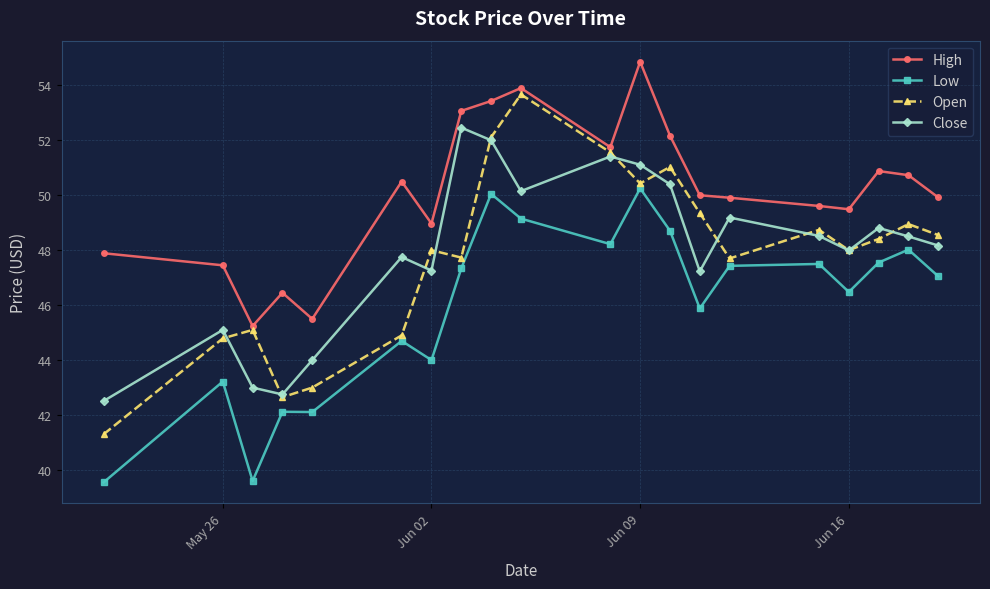

Rank the series by their maximum value, from lowest to highest.

Low, Close, Open, High